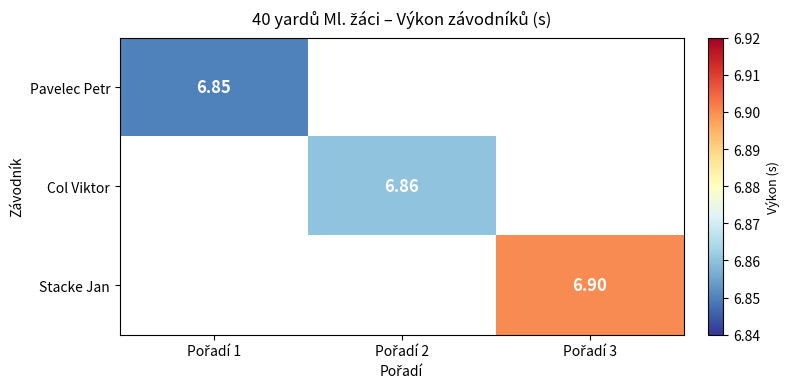

Which category has the highest value across all series?

Pořadí 3